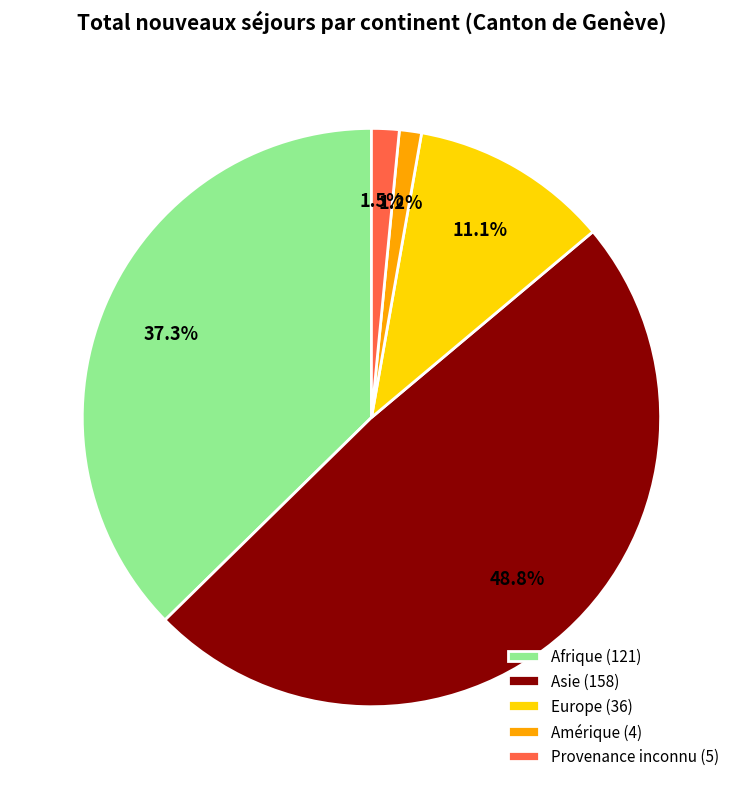

Is it true that Asie is 49% of the pie?

True